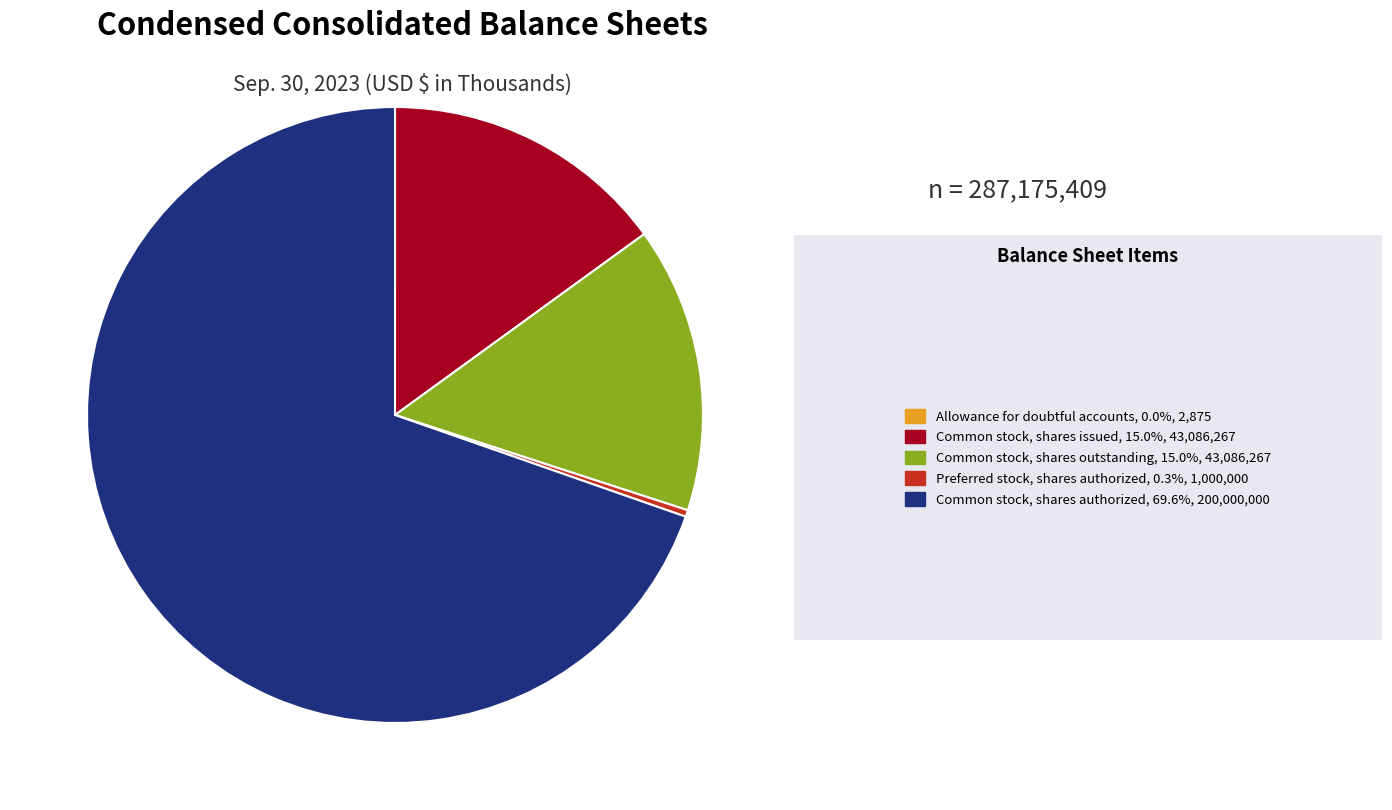

Does any single category account for the majority?

Yes